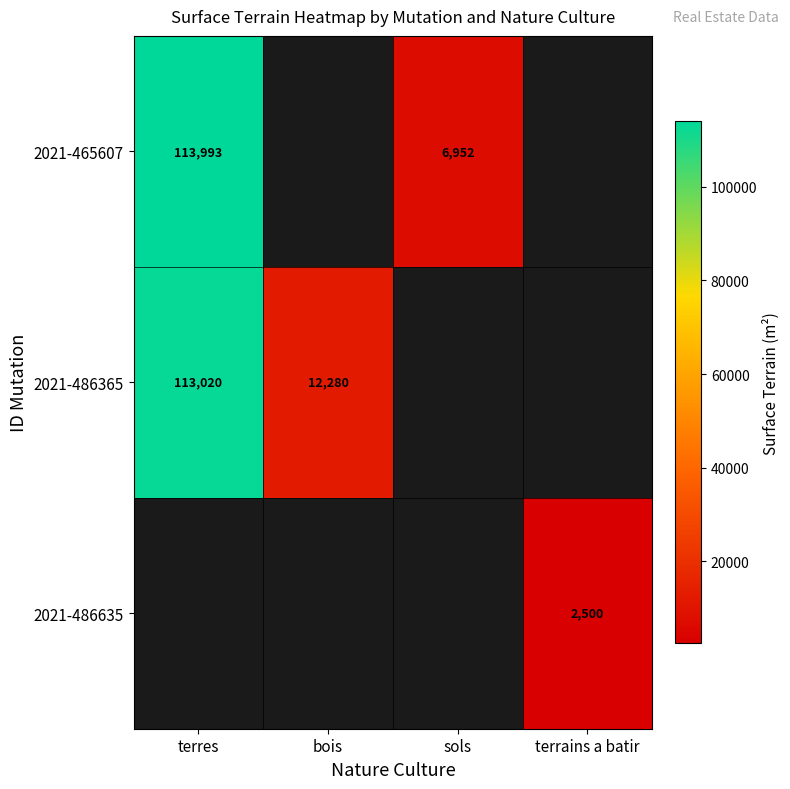

Is it true that 2021-465607 equals 113993 at terres?

True